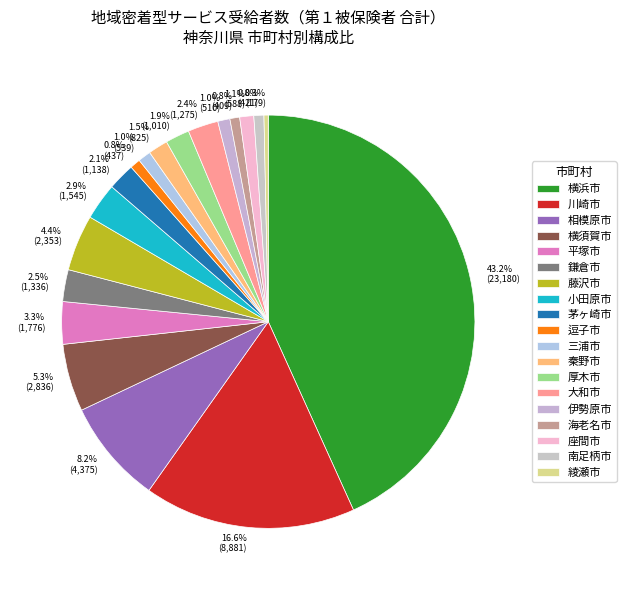

Which category has the biggest portion of the pie?

横浜市